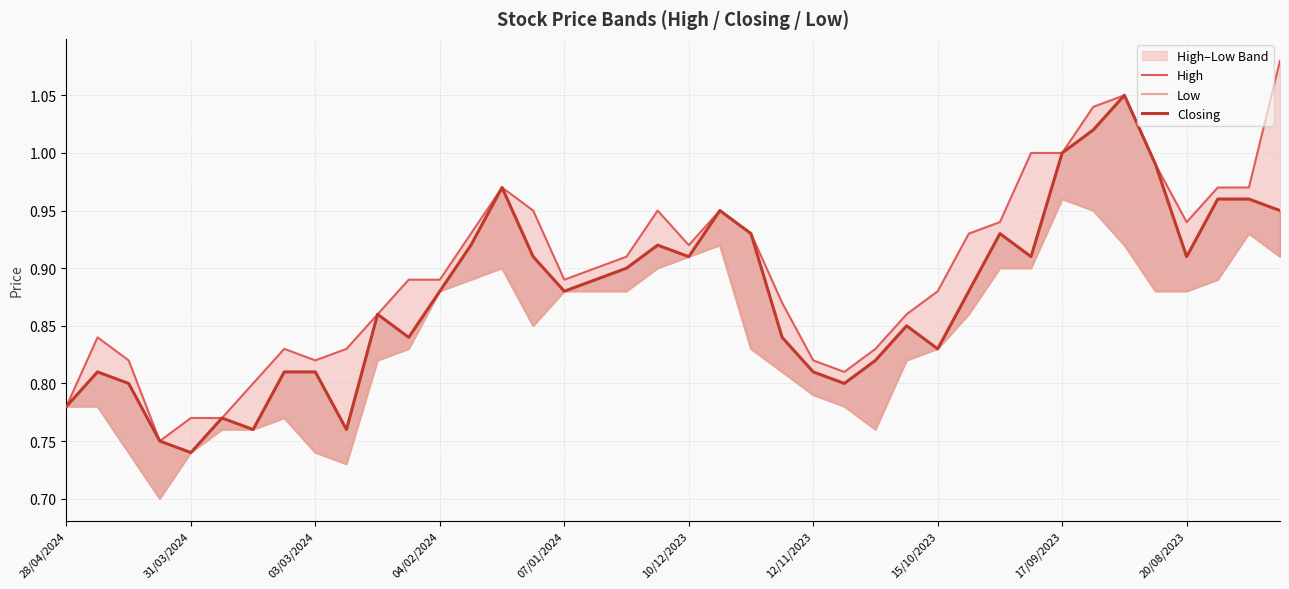

How many lines are shown in the chart?

3